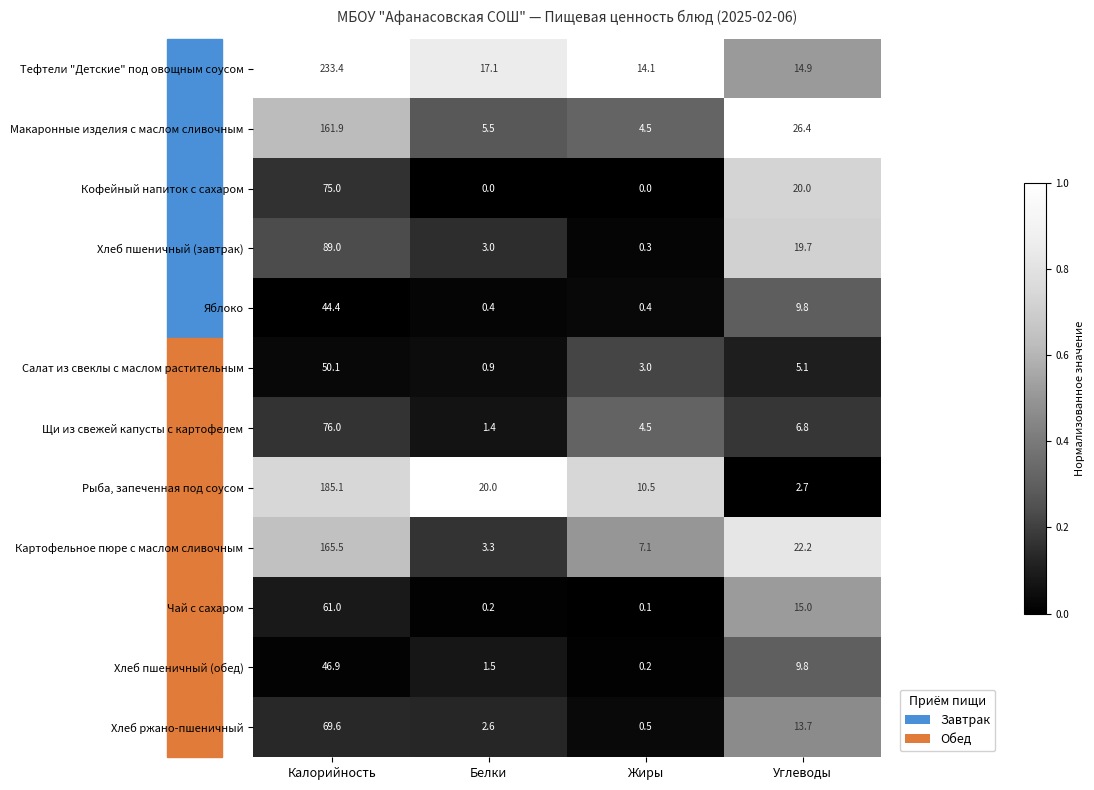

What is the average value of the Хлеб ржано-пшеничный series?

21.6